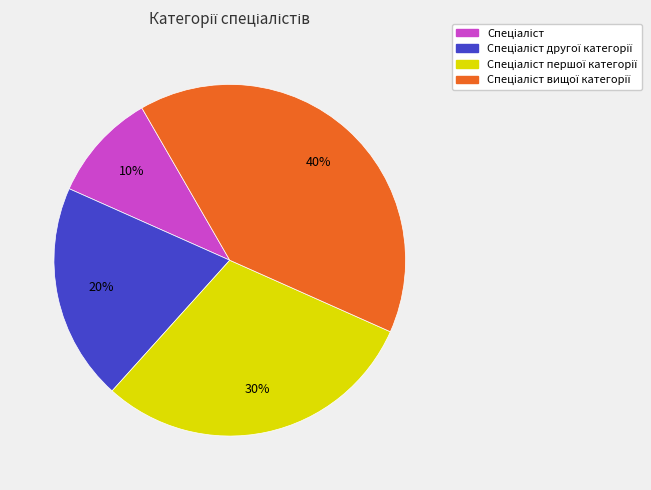

Count the number of slices in the pie.

4